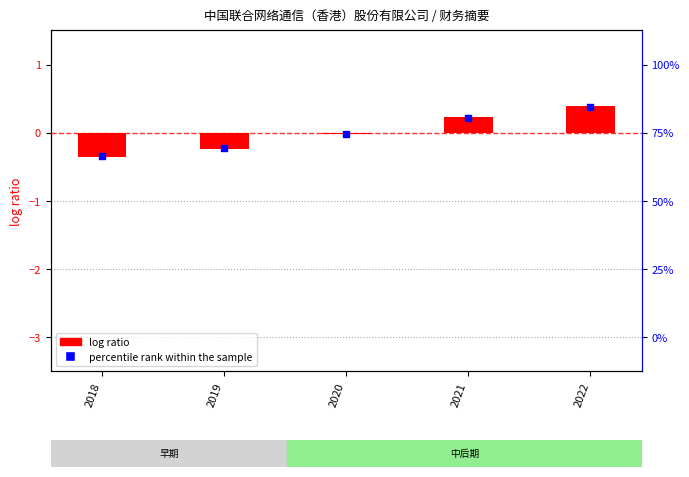

Which series has the largest total across all categories?

percentile rank within the sample